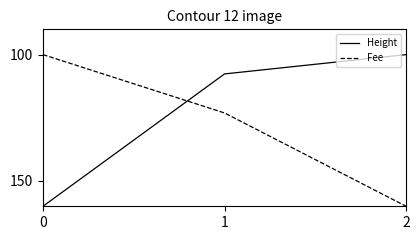

Which series has the largest total across all categories?

Fee